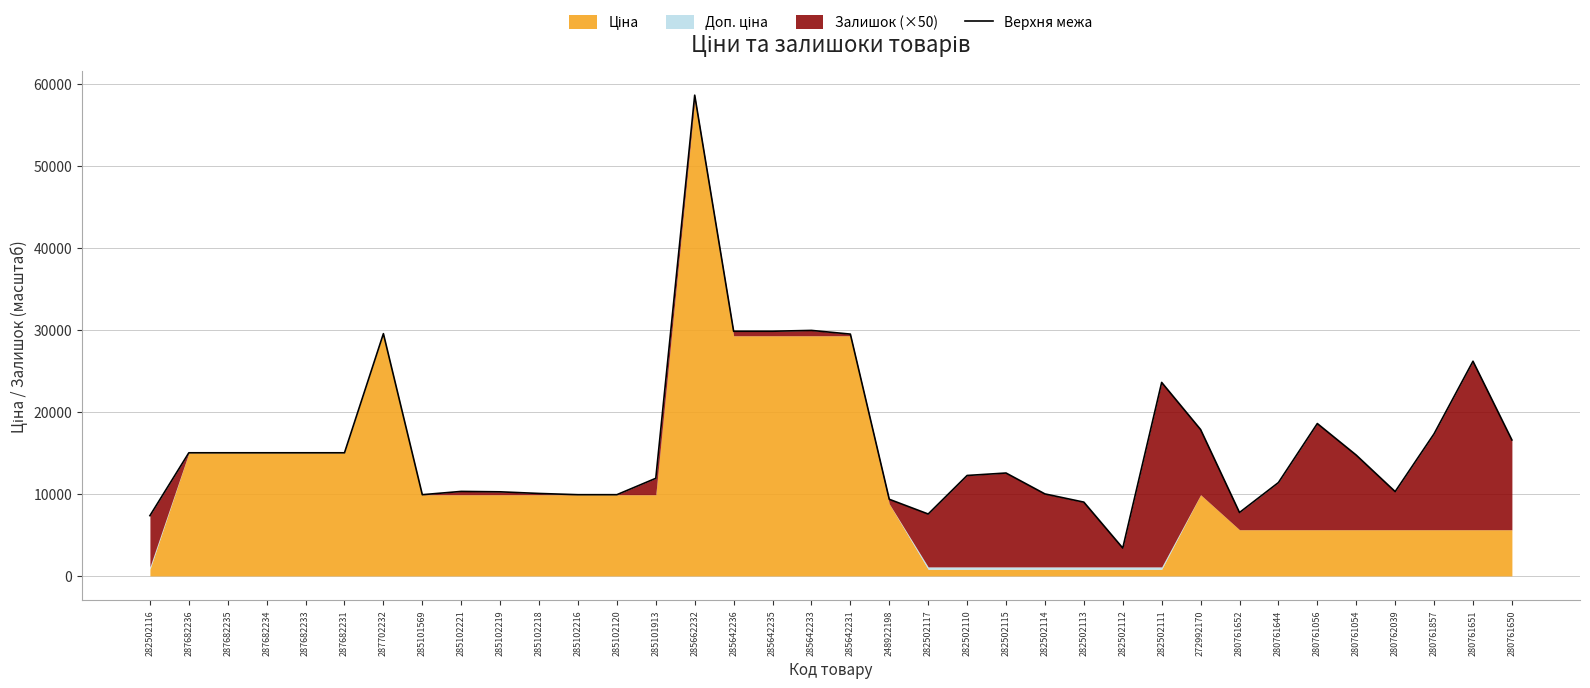

Reading left to right, what are all the values shown in this chart?

282502116=7351.8	287682236=15019.2	287682235=15019.2	287682234=15019.2	287682233=15019.2	287682231=15019.2	287702232=29548.9	285101569=9908.5	285102221=10308.5	285102219=10258.5	285102218=10058.5	285102216=9908.5	285102120=9908.5	285101913=11908.5	285662232=58637.0	285642236=29844.9	285642235=29844.9	285642233=29944.9	285642231=29494.9	248922198=9347.6	282502117=7551.8	282502110=12251.8	282502115=12551.8	282502114=10001.8	282502113=9001.8	282502112=3401.8	282502111=23601.8	272992170=17858.5	280761652=7736.0	280761644=11386.0	280761056=18586.0	280761054=14736.0	280762039=10286.0	280761857=17336.0	280761651=26186.0	280761650=16586.0